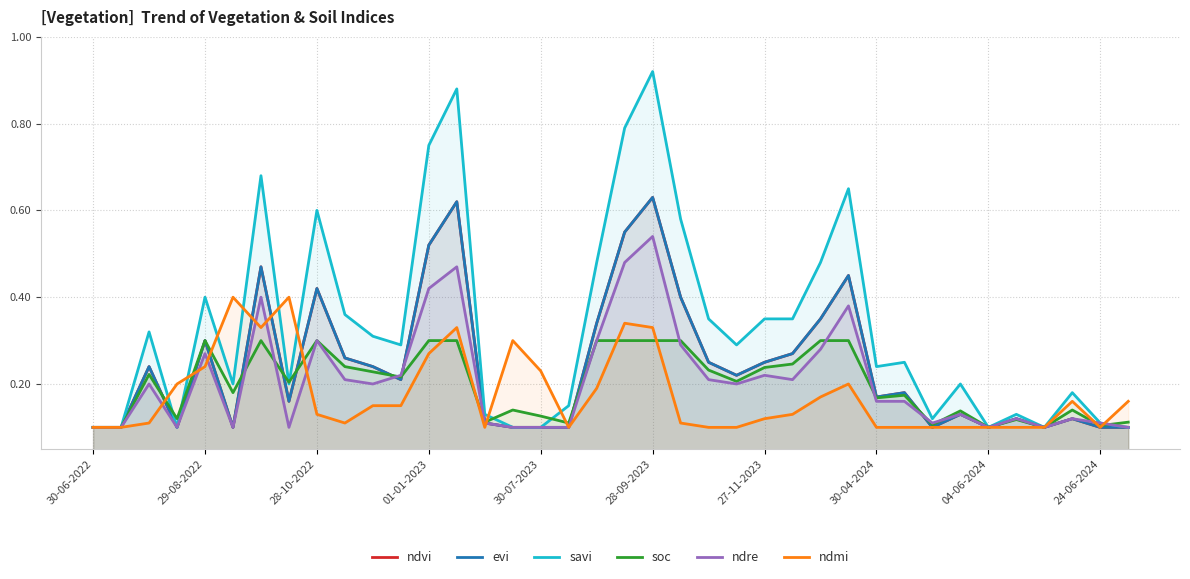

What is the sum of the ndmi values at 33 and 21?

0.2